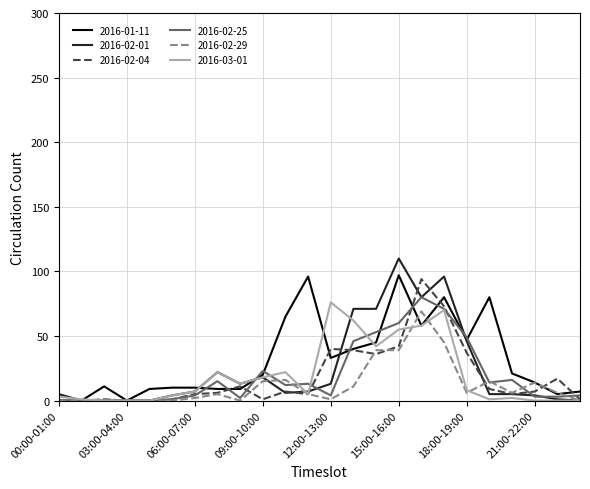

What is the maximum value shown in the chart?

110